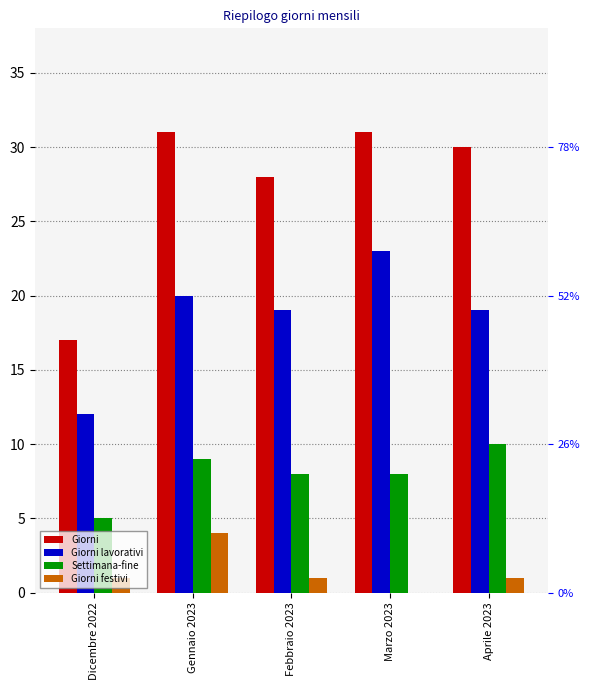

Does the chart contain any negative values?

No